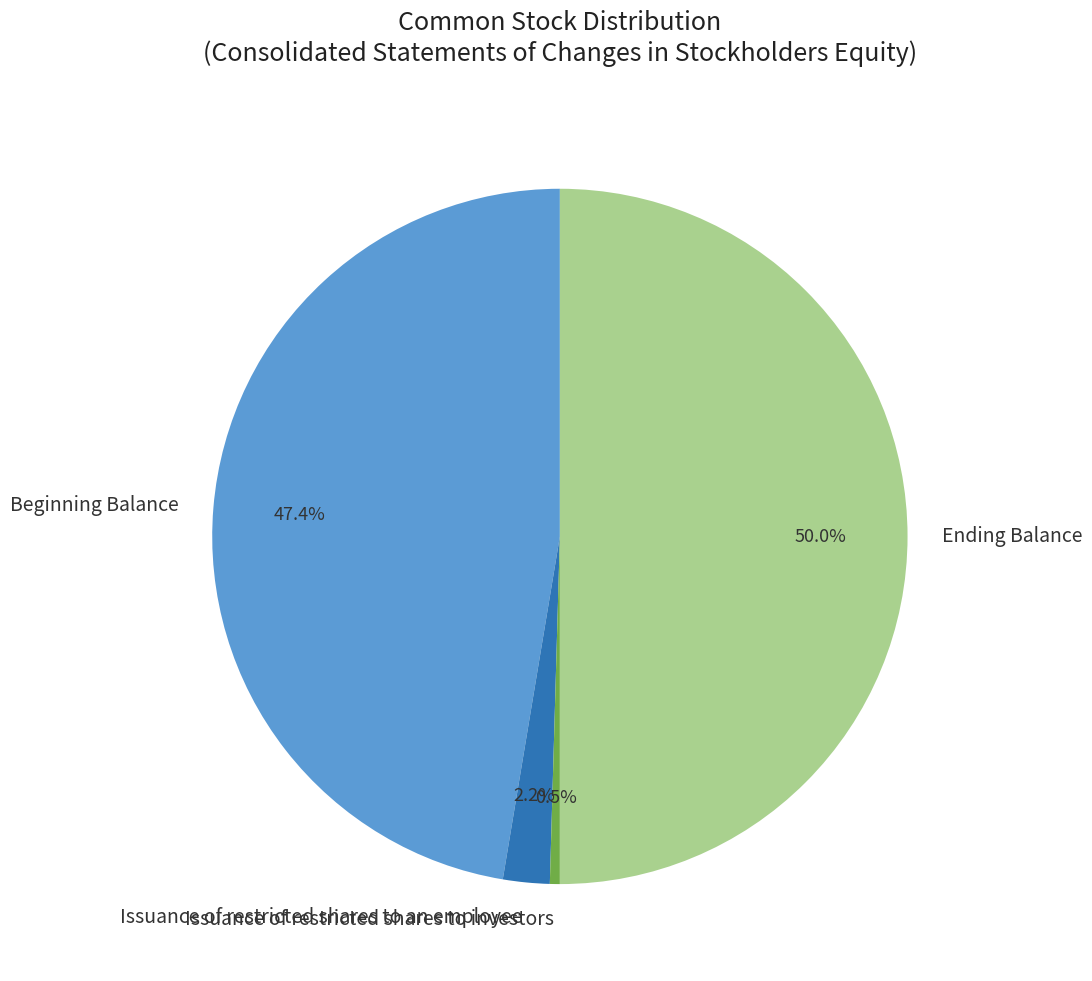

The Ending Balance slice represents 61% of the pie. True or false?

False